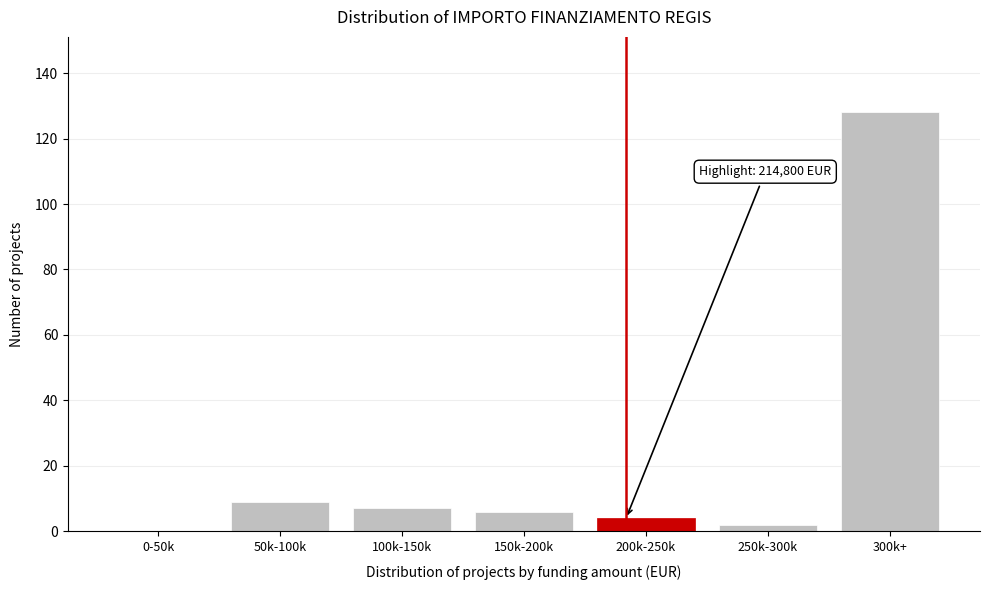

Reading right to left, transcribe all the data shown in this chart.

300k+=128	250k-300k=2	200k-250k=4	150k-200k=6	100k-150k=7	50k-100k=9	0-50k=0